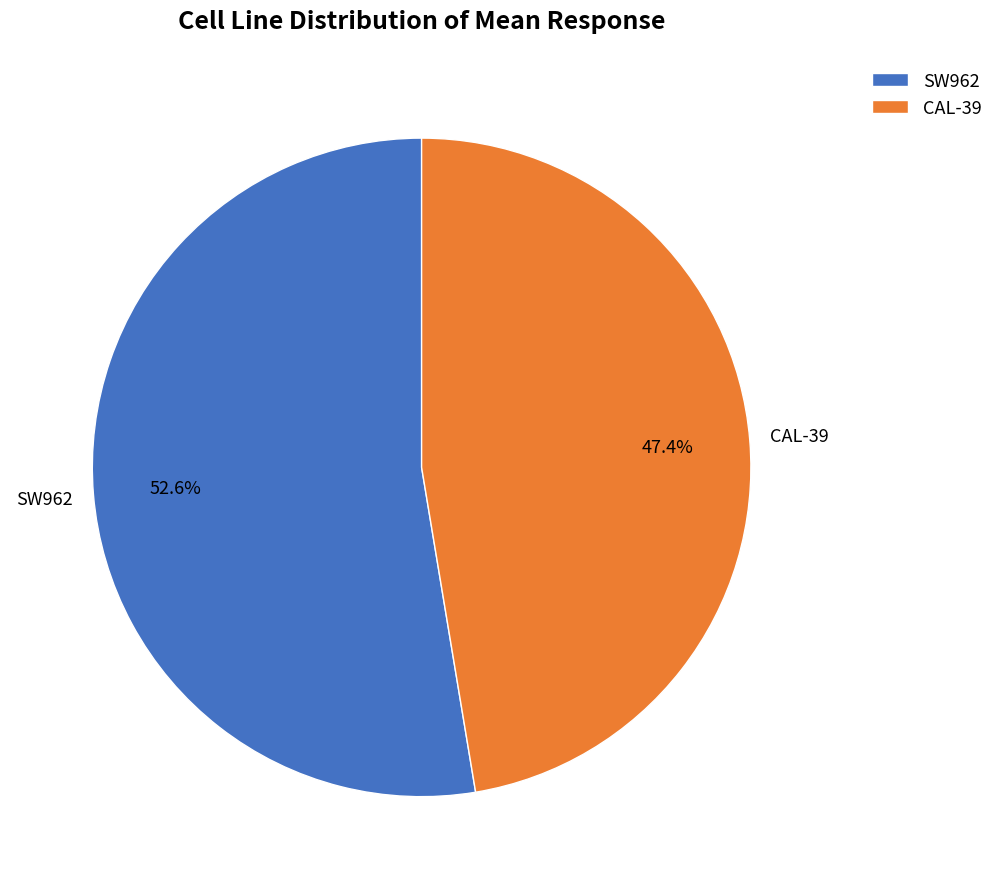

Rank the categories by value from lowest to highest.

CAL-39, SW962